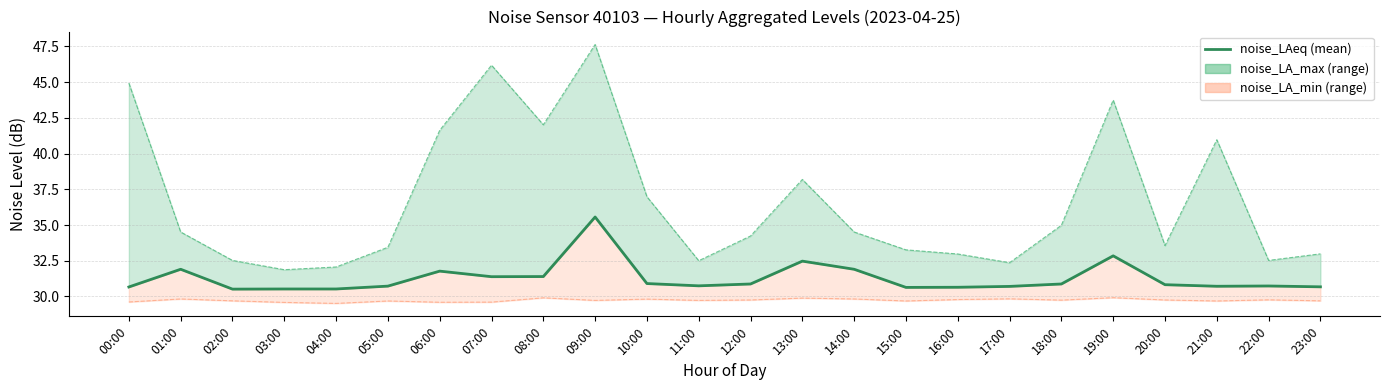

Read the value at 04:00.

30.5